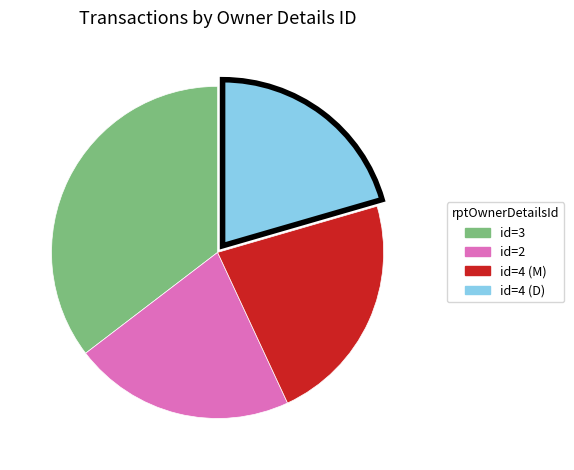

Is there any slice that represents more than half of the pie?

No